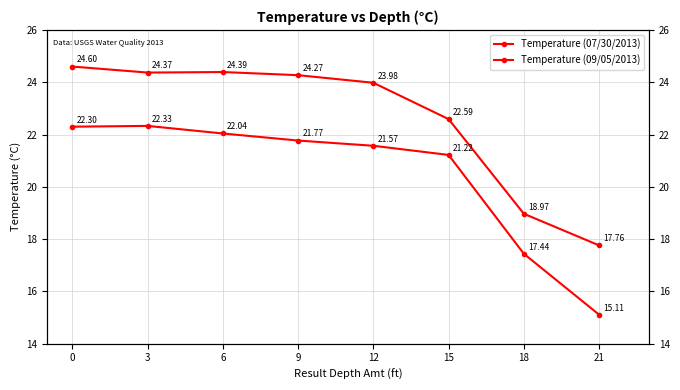

List the labels in order of Temperature (07/30/2013) value, smallest first.

21, 18, 15, 12, 9, 6, 0, 3